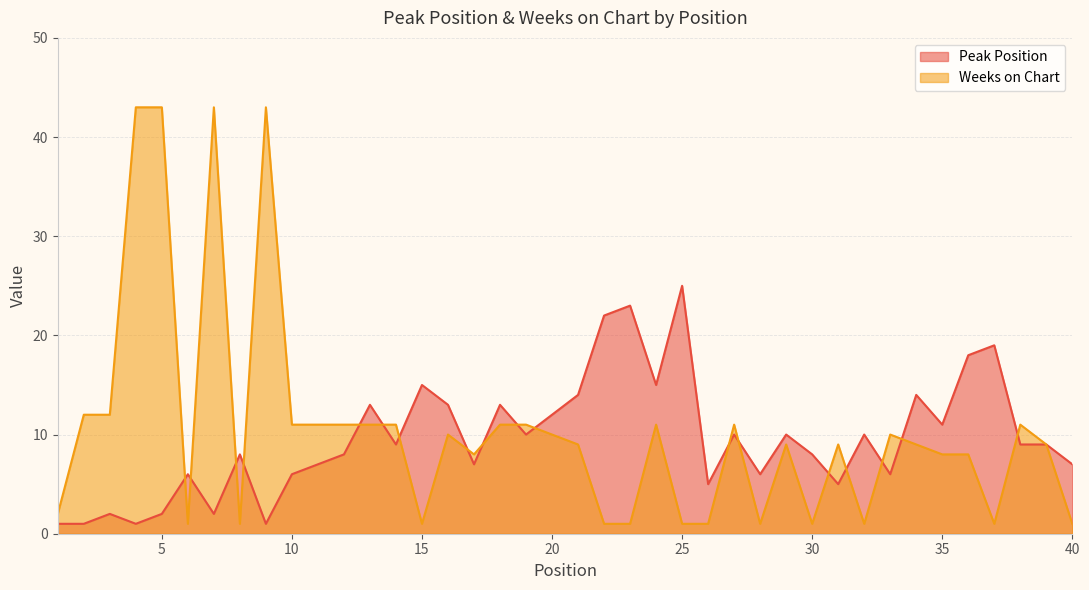

List the labels in order of Peak Position value, smallest first.

1, 2, 4, 9, 3, 5, 7, 26, 31, 6, 10, 28, 33, 11, 17, 40, 8, 12, 30, 14, 38, 39, 19, 27, 29, 32, 35, 20, 13, 16, 18, 21, 34, 15, 24, 36, 37, 22, 23, 25